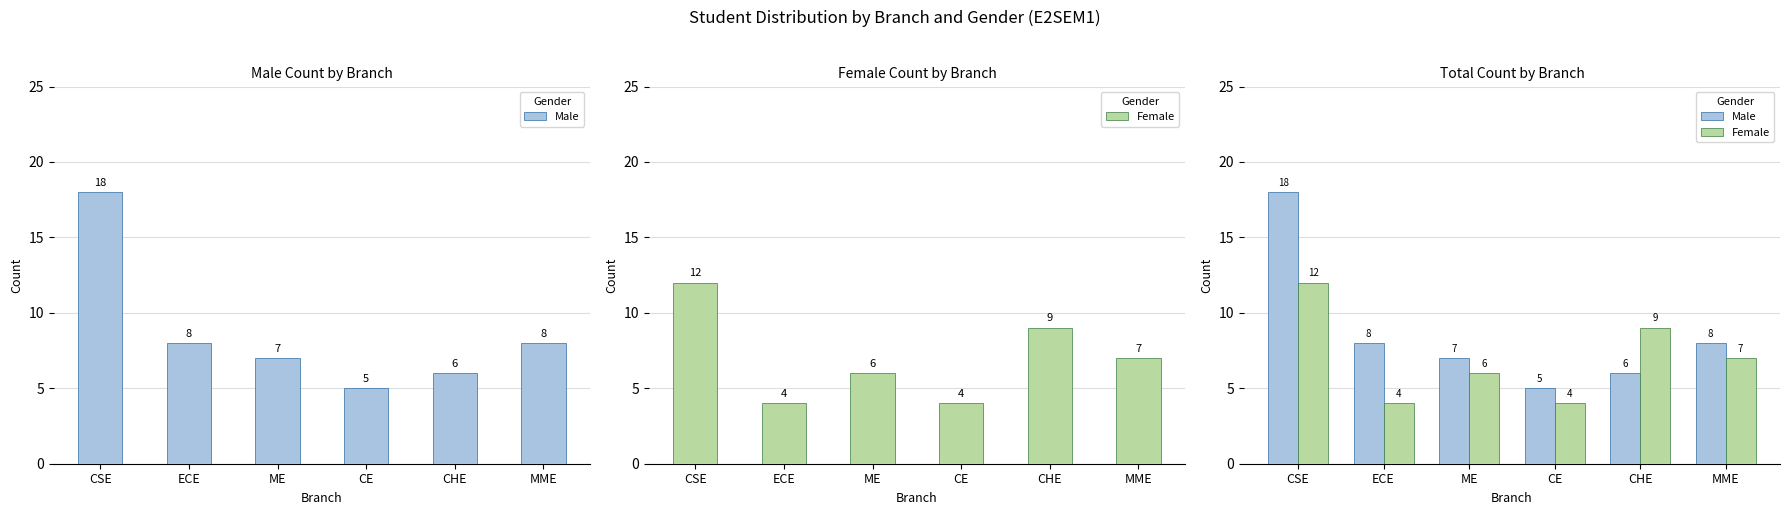

What is the average value of the Male series?

9